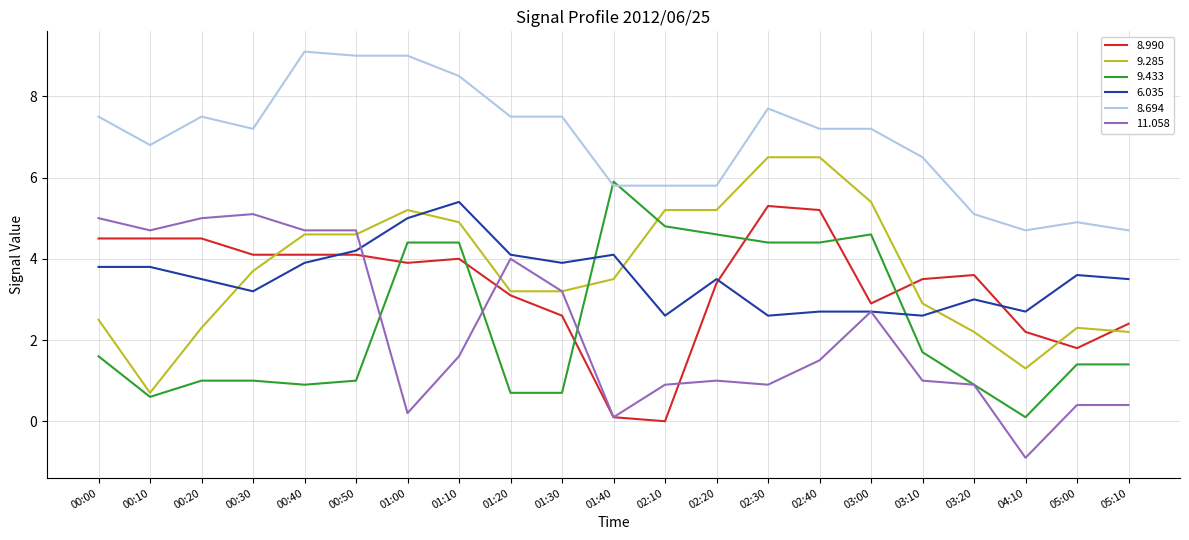

Between 03:00 and 03:20, which series saw the biggest shift?

9.433